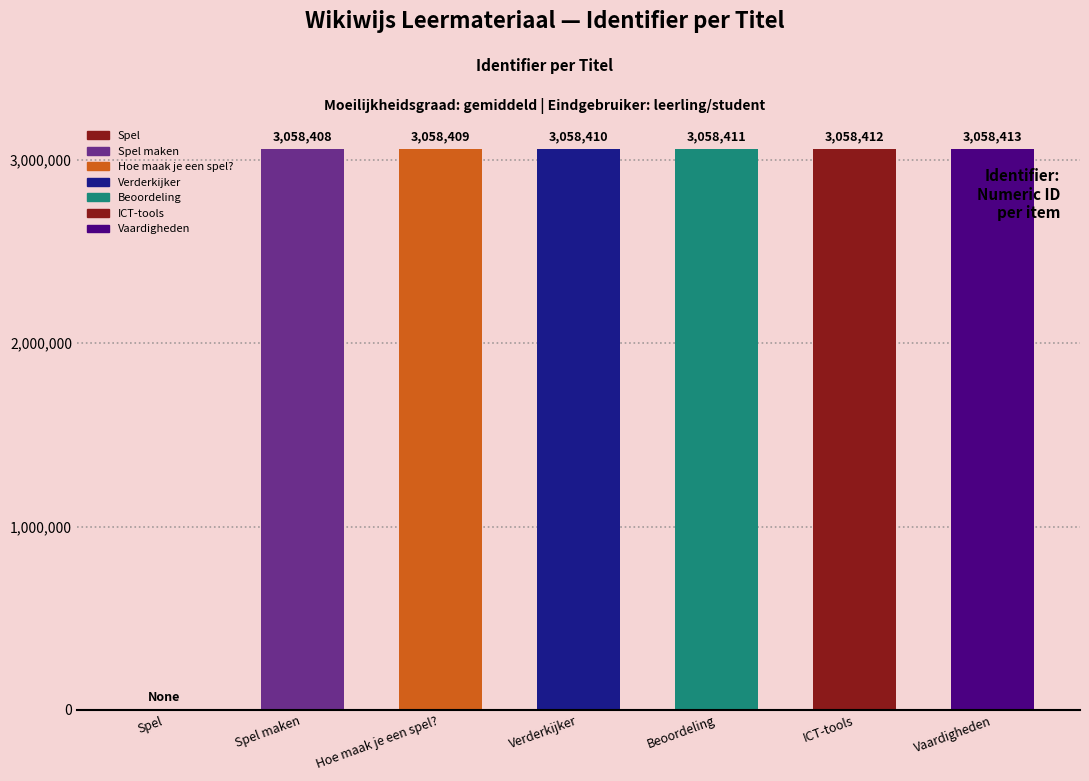

Where does the data first go above 3058410?

Beoordeling